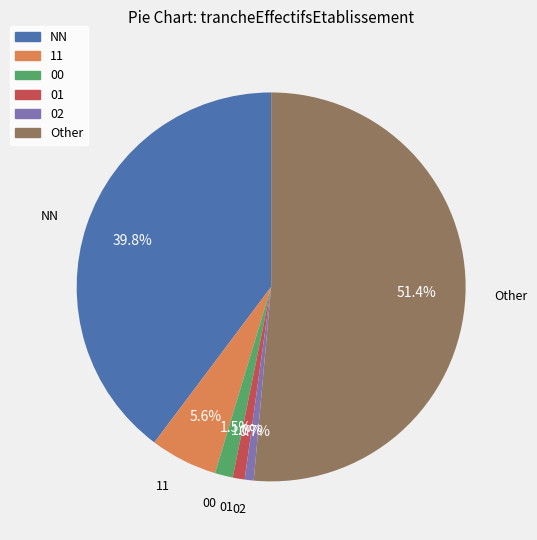

How many segments does this pie chart have?

6